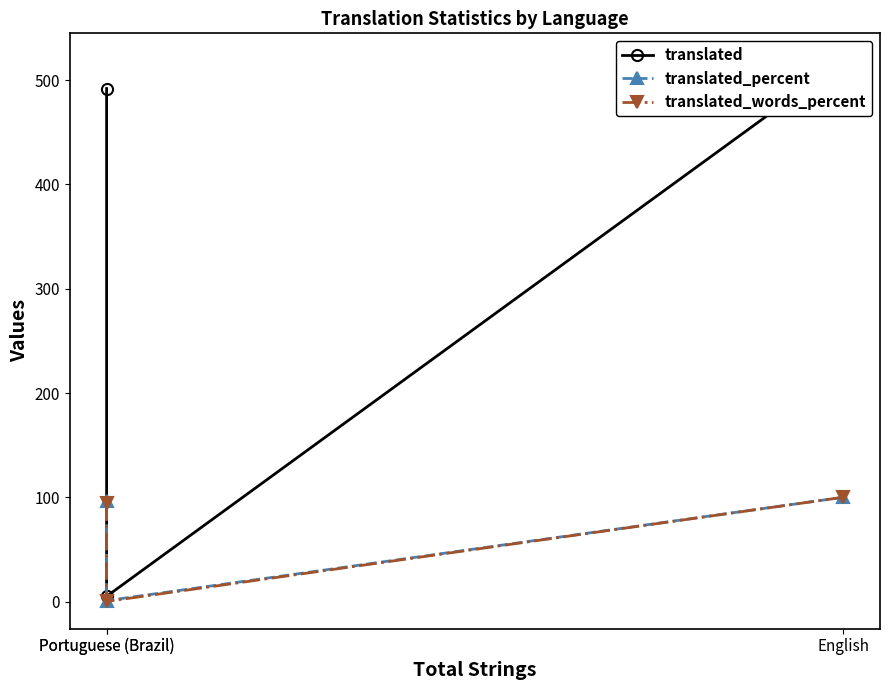

How many values in the translated_percent series exceed 96?

2